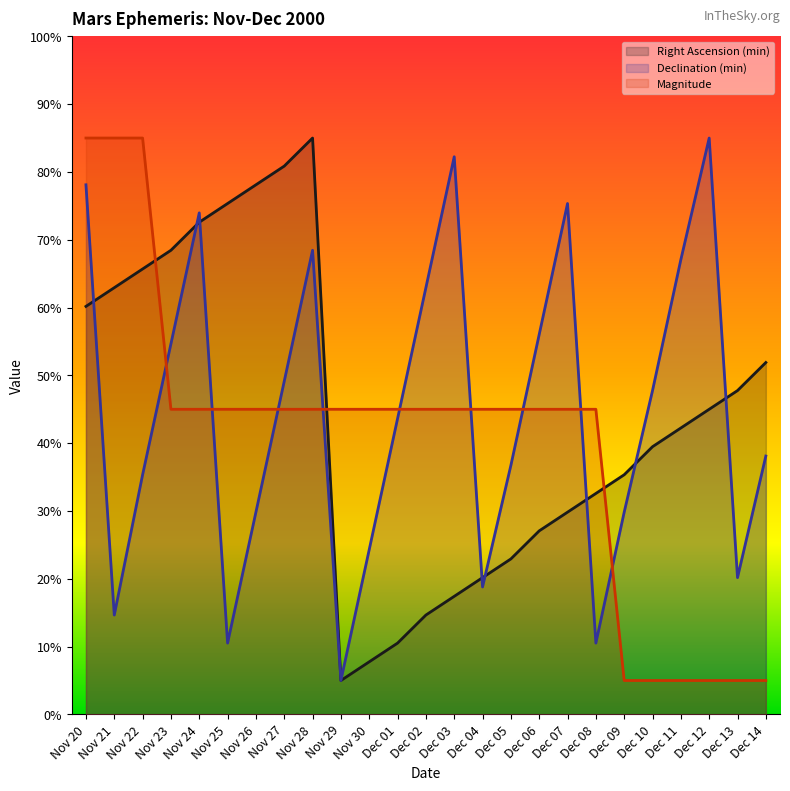

Count the number of categories in the chart.

25